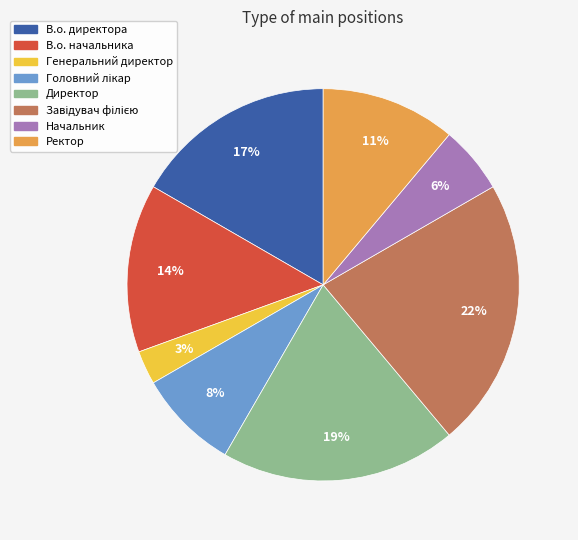

Between В.о. директора and Начальник, which is larger?

В.о. директора